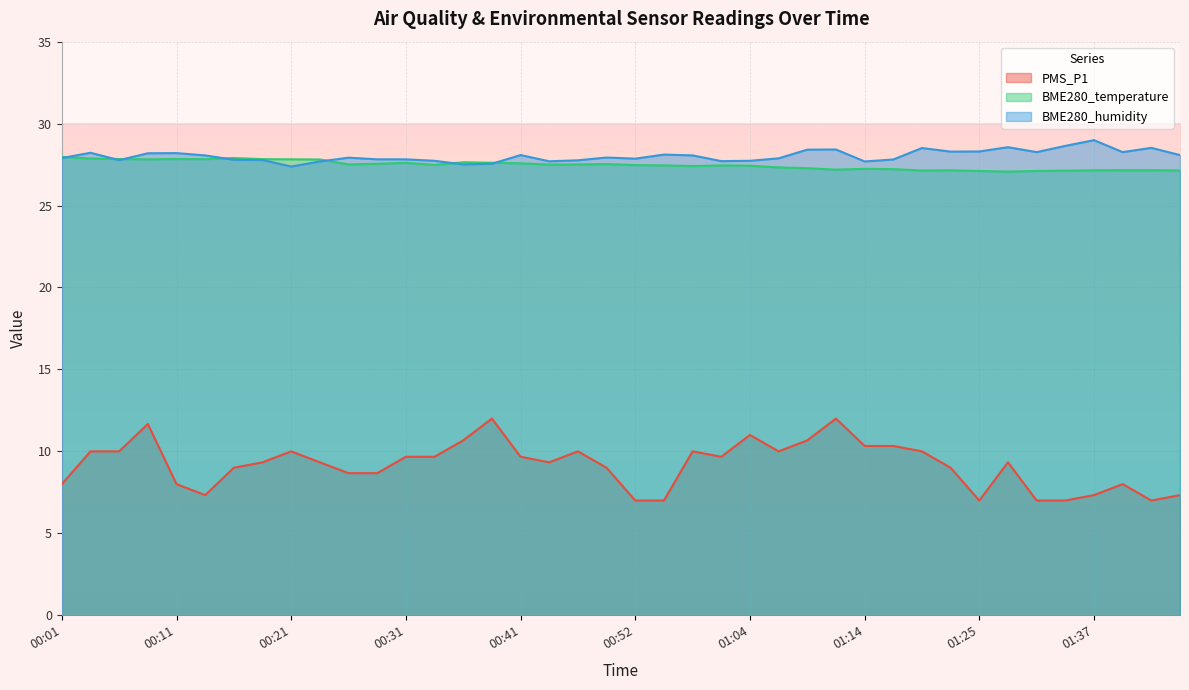

At which label does BME280_humidity reach its peak?

01:37